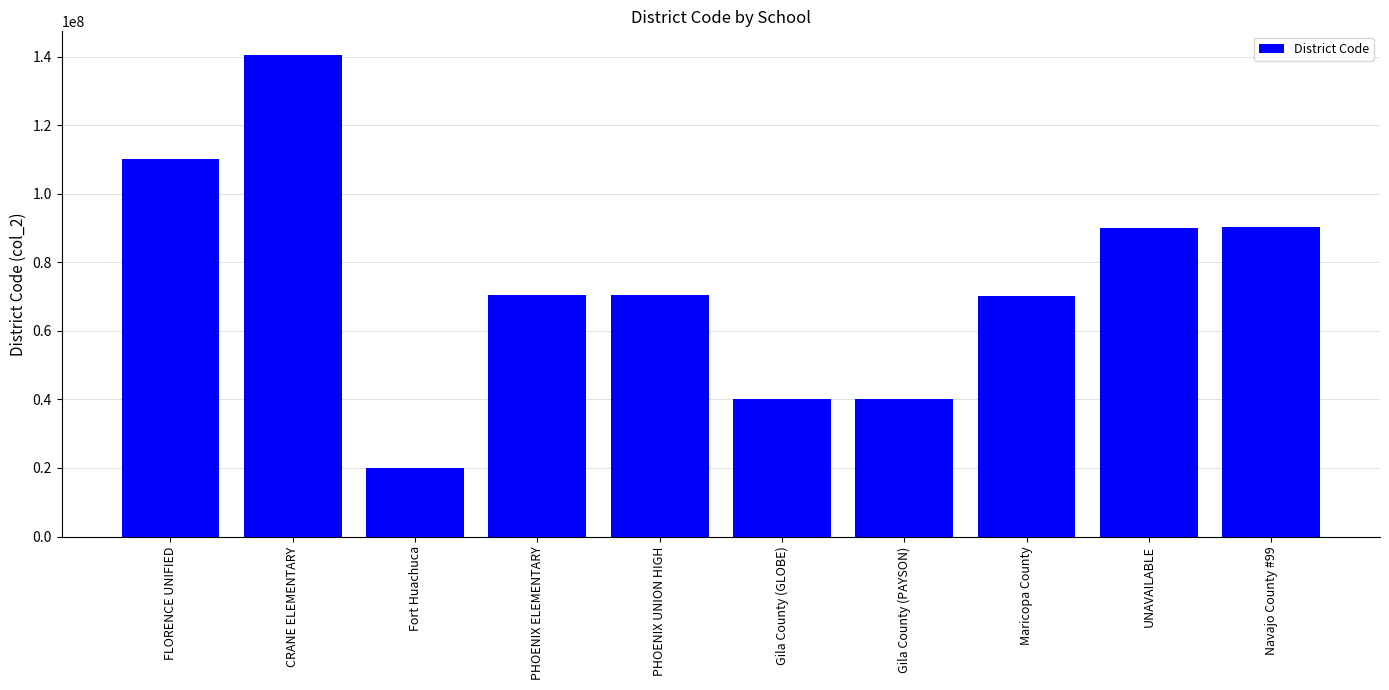

What is the label of the 10th bar from the right?

FLORENCE UNIFIED